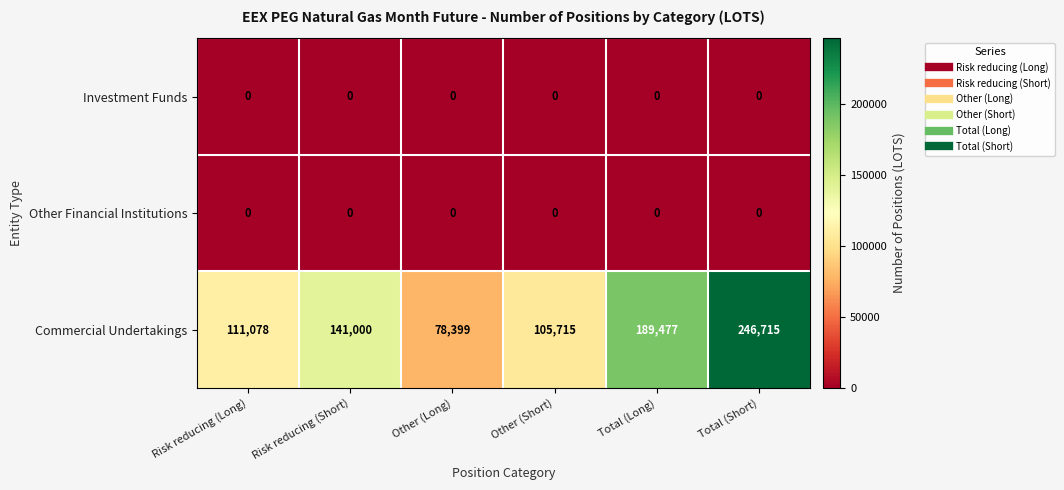

Which series changed the most between Risk reducing (Short) and Other (Short)?

Commercial Undertakings